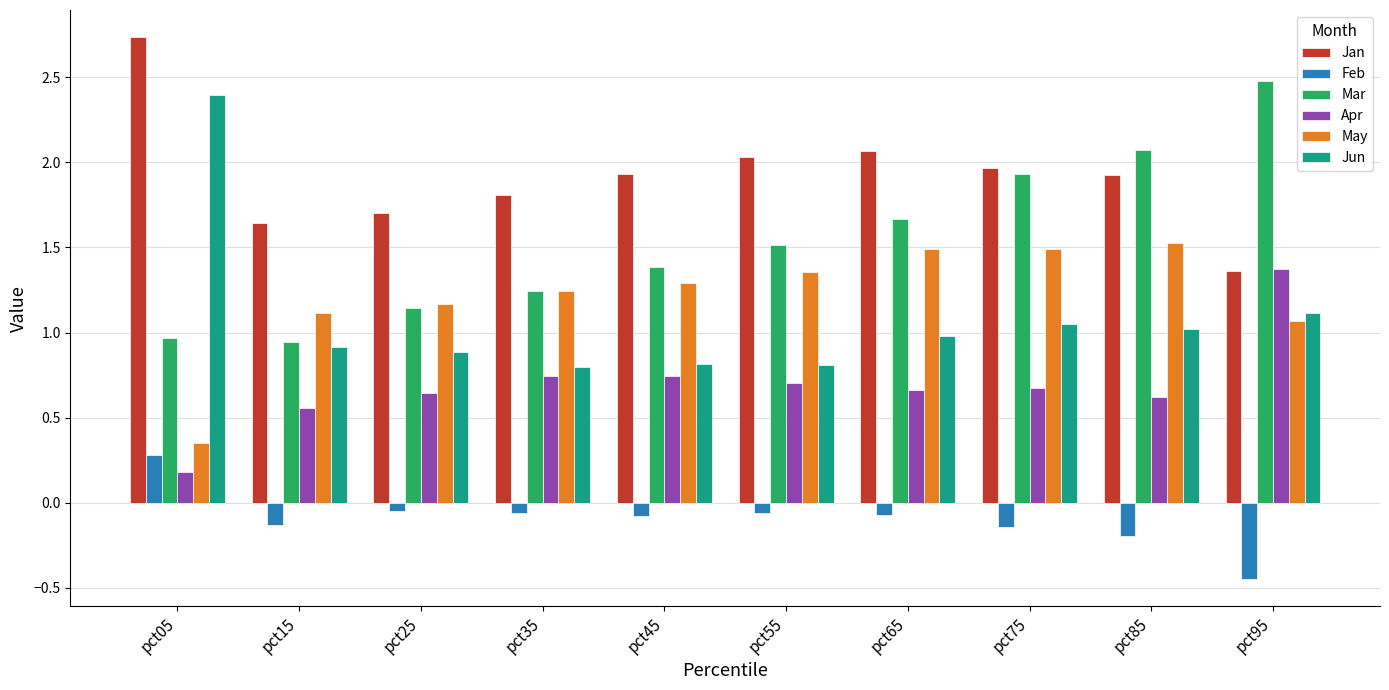

The value of Apr at pct35 is 0.5. True or false?

False